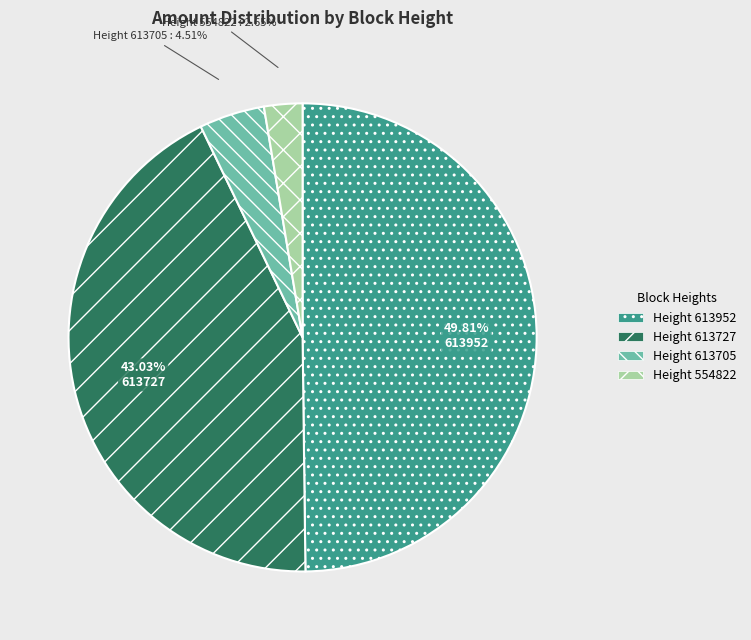

To the nearest percent, what is the difference between the largest and smallest slice percentages?

47%